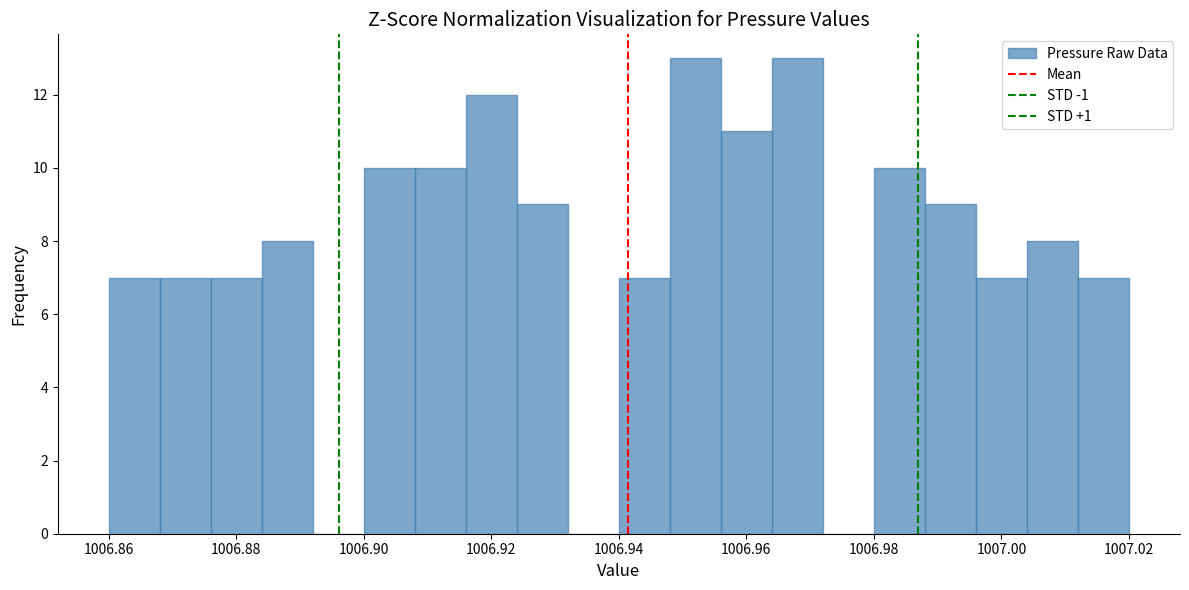

How tall is the bar that spans 1006.988 to 1006.996 on the x-axis? The values are not printed on the chart, so give them approximately, as read against the axis.

9